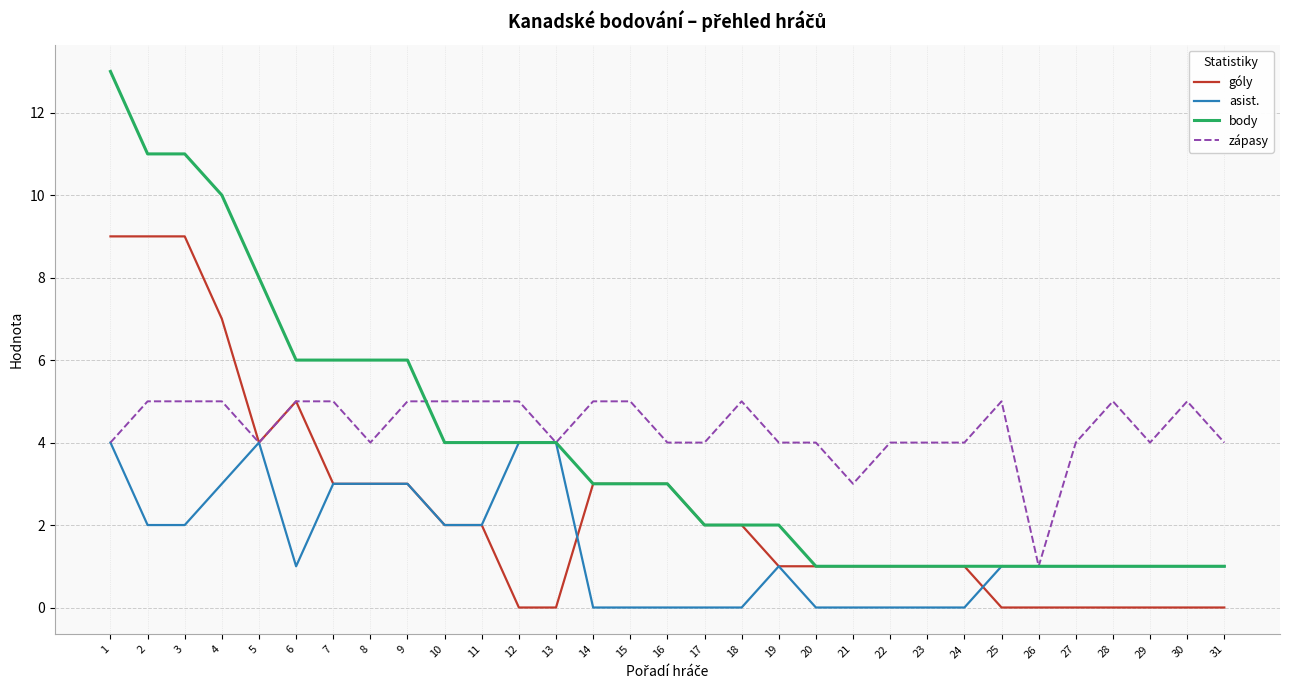

At which label is góly closest to 4?

5